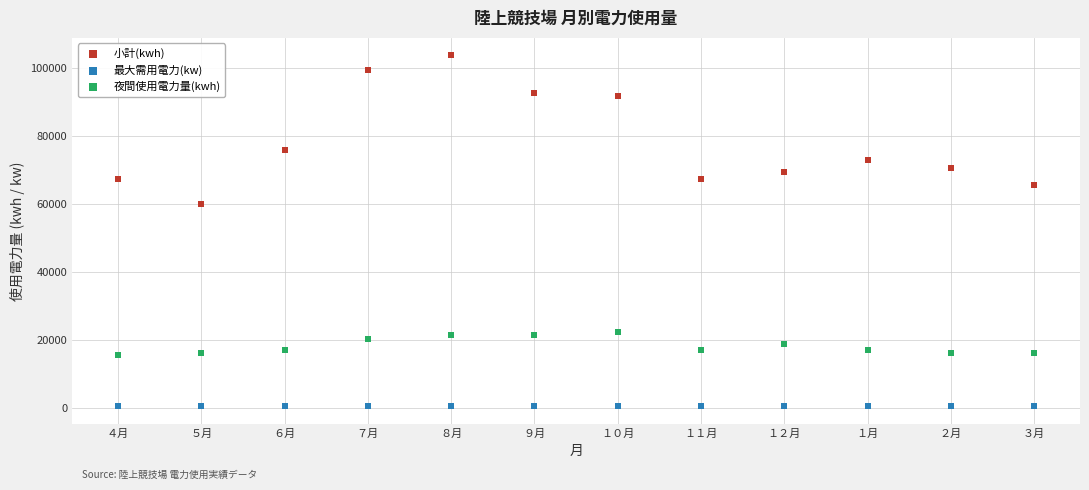

Which series contains the highest Y value?

小計(kwh)